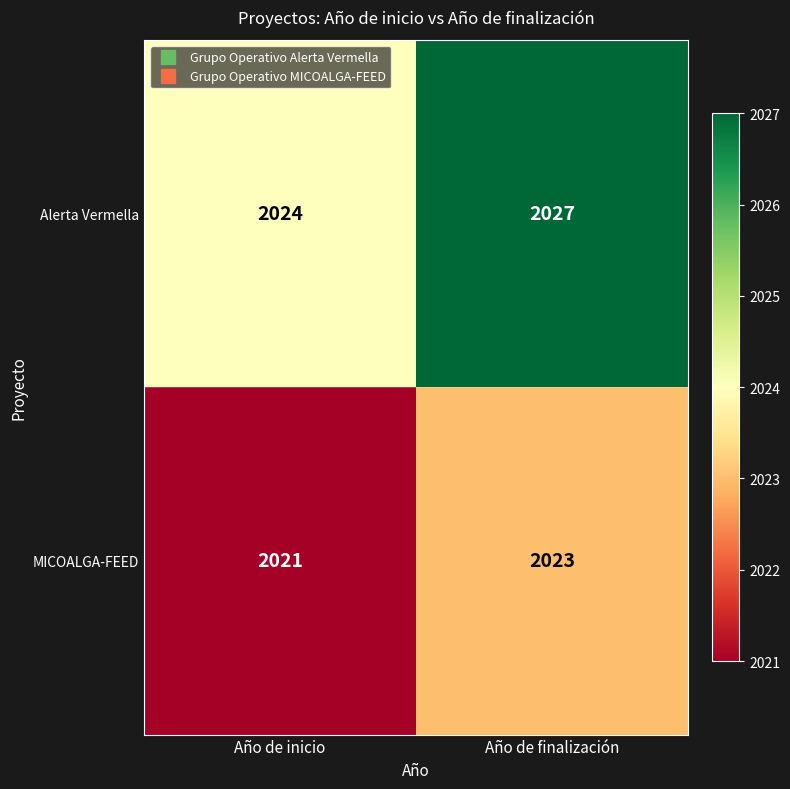

What is the smallest value displayed?

2021